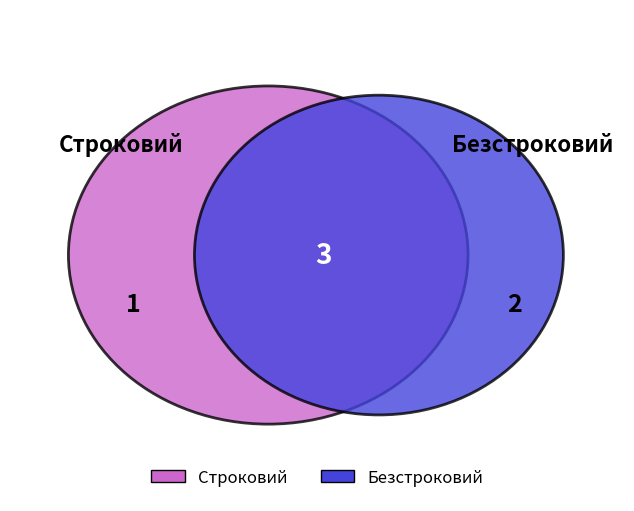

Which slice is the largest?

Безстроковий